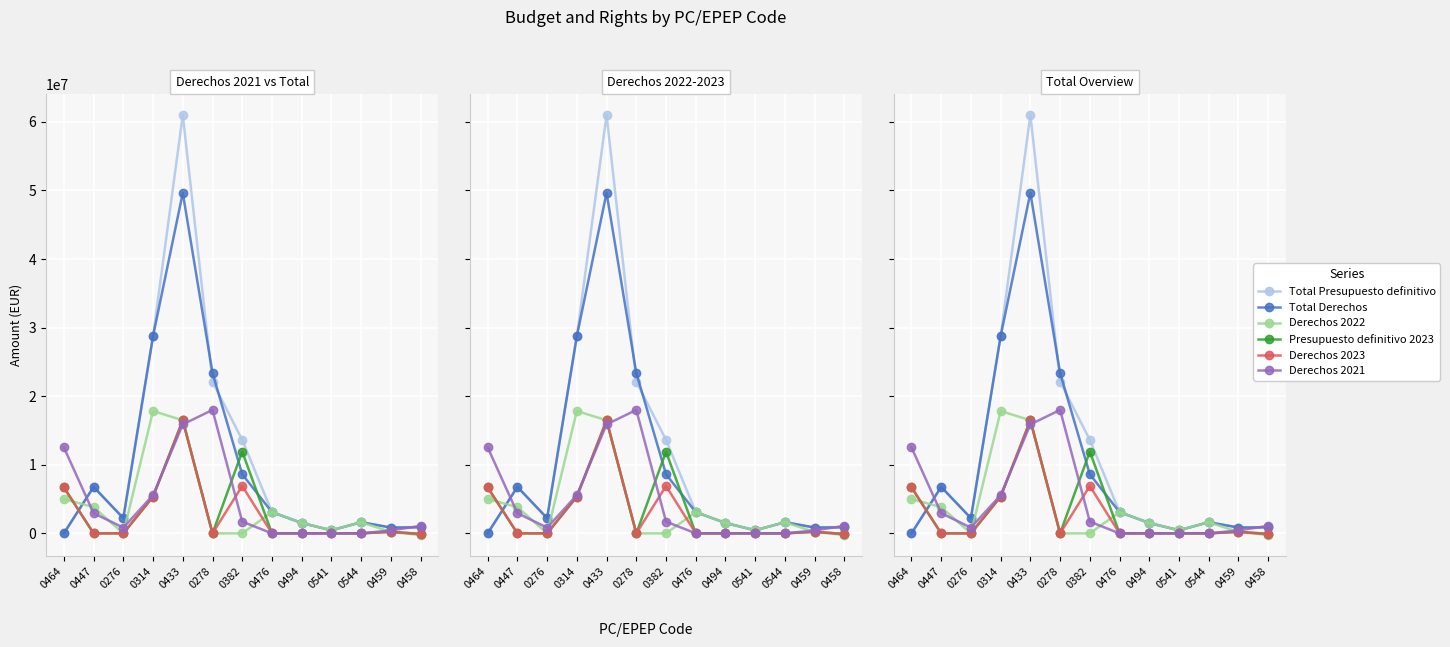

How many data points does each series have?

13